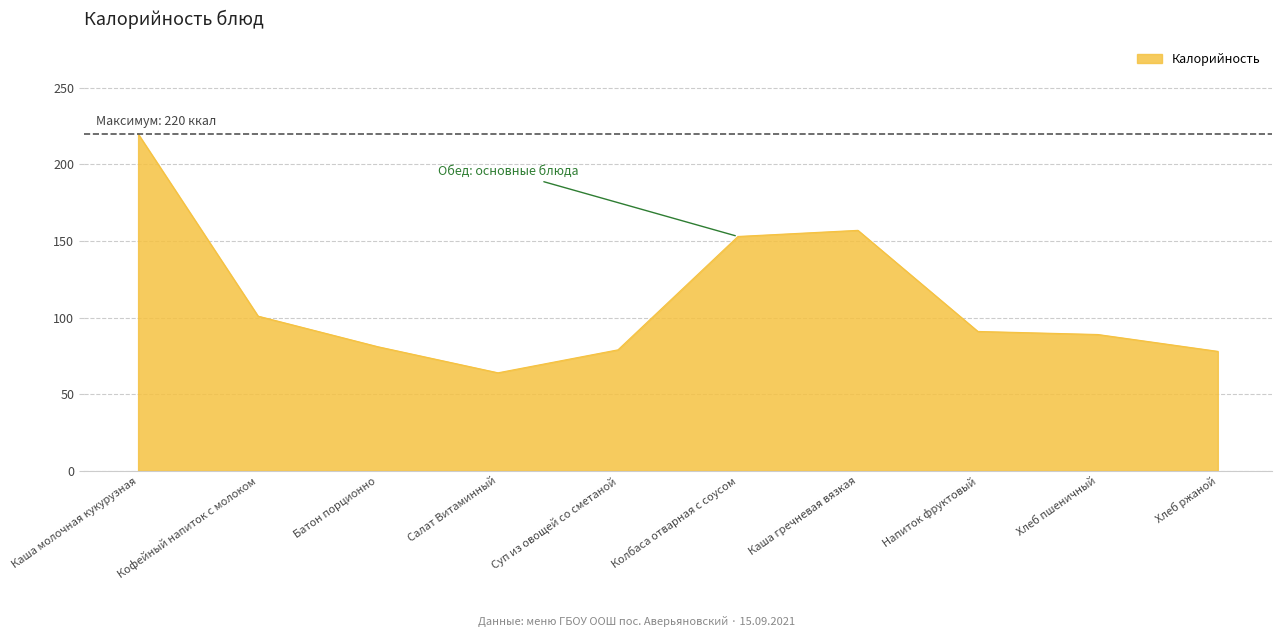

What is the difference between the maximum and minimum values?

156